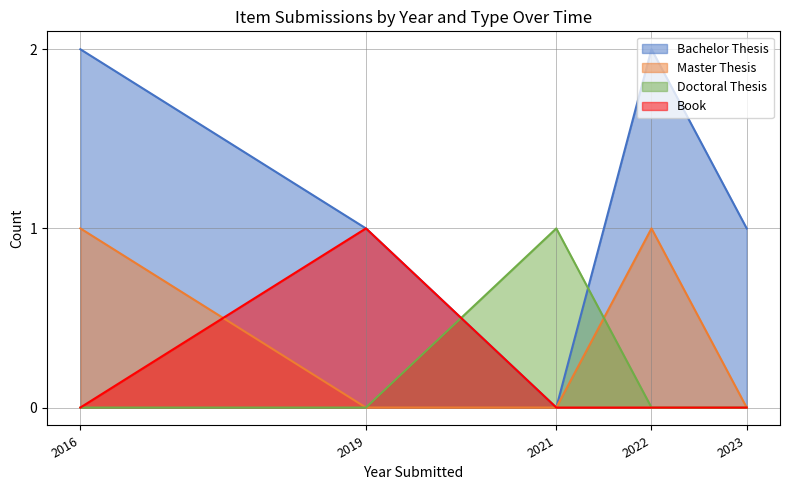

Which series has the largest range (max minus min)?

Bachelor Thesis